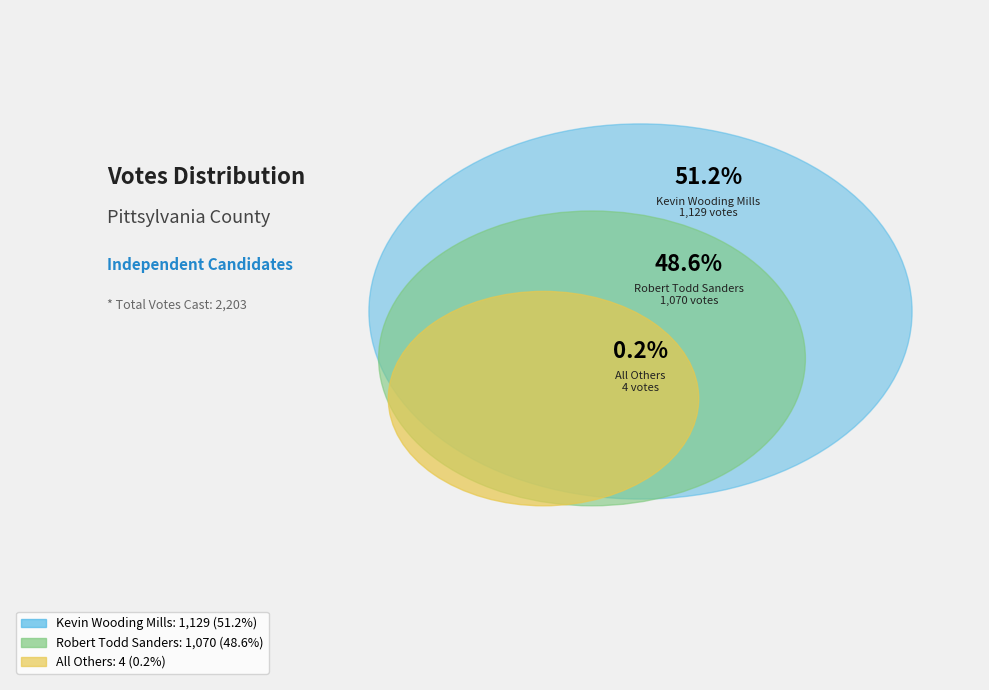

Between Kevin Wooding Mills and All Others, which is larger?

Kevin Wooding Mills